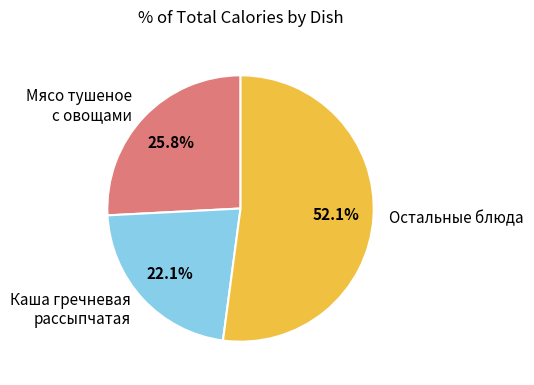

Rank the categories by value from highest to lowest.

Остальные блюда, Мясо тушеное с овощами, Каша гречневая рассыпчатая